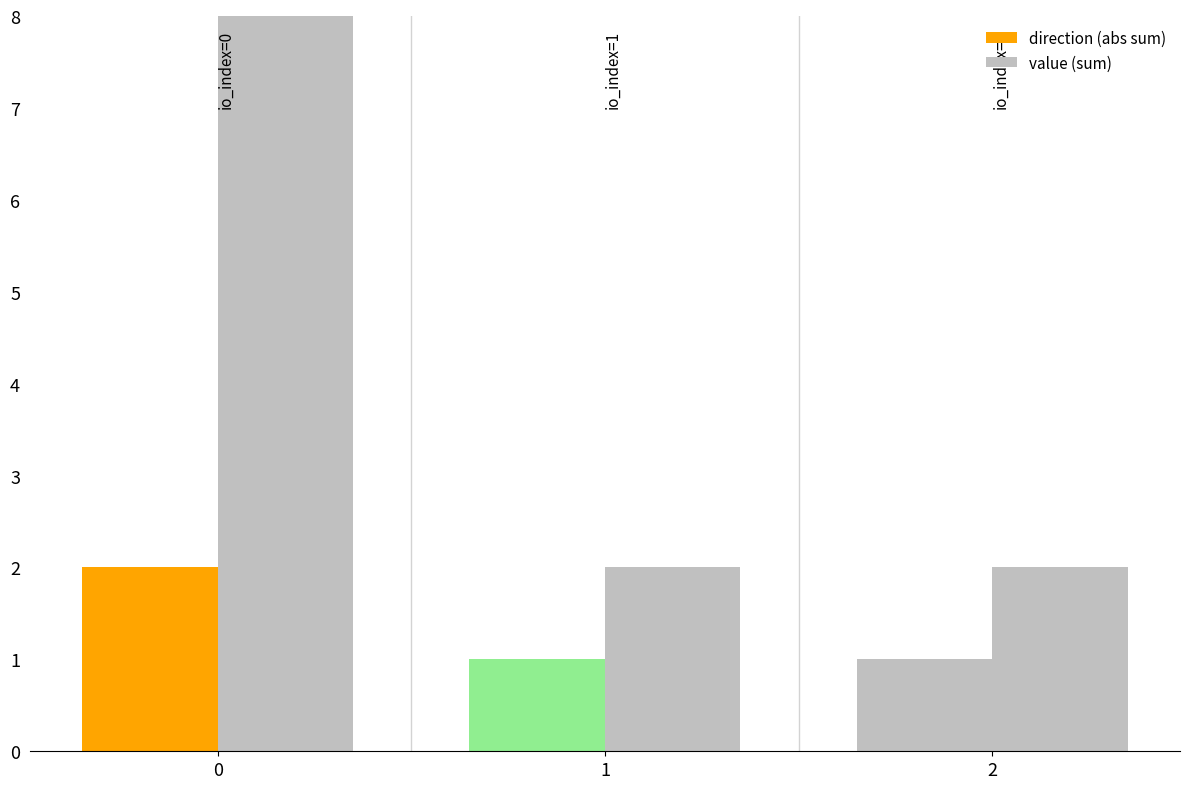

At which label does direction (abs sum) reach its minimum?

1